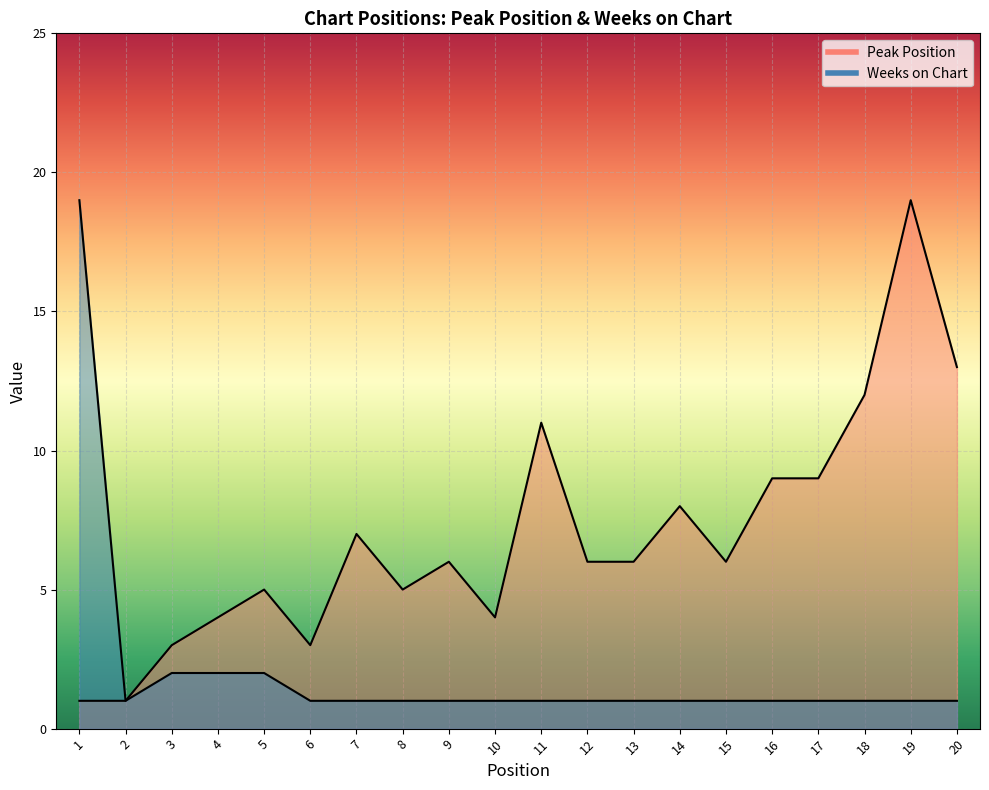

What is the difference between the highest and lowest values at 8?

4